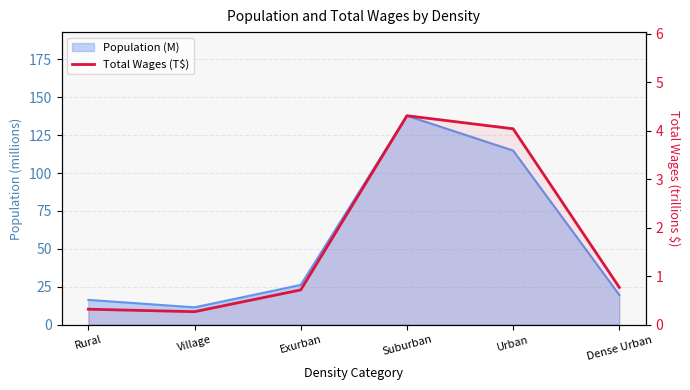

What is the minimum value shown in the chart?

0.3